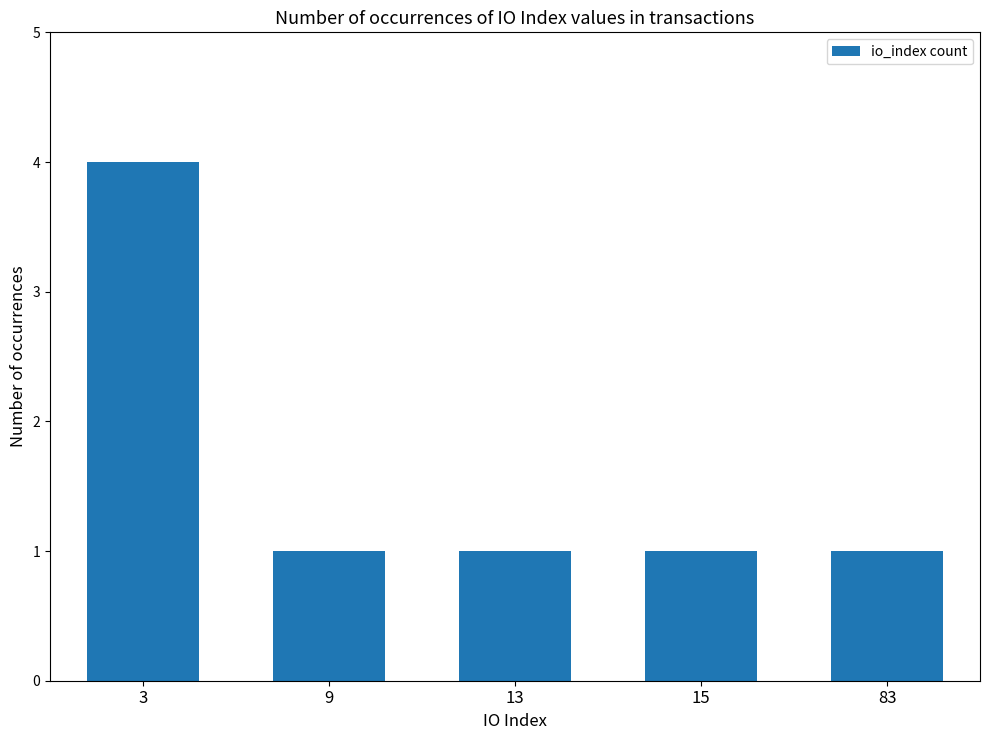

Reading left to right, what are all the values shown in this chart?

3=4	9=1	13=1	15=1	83=1